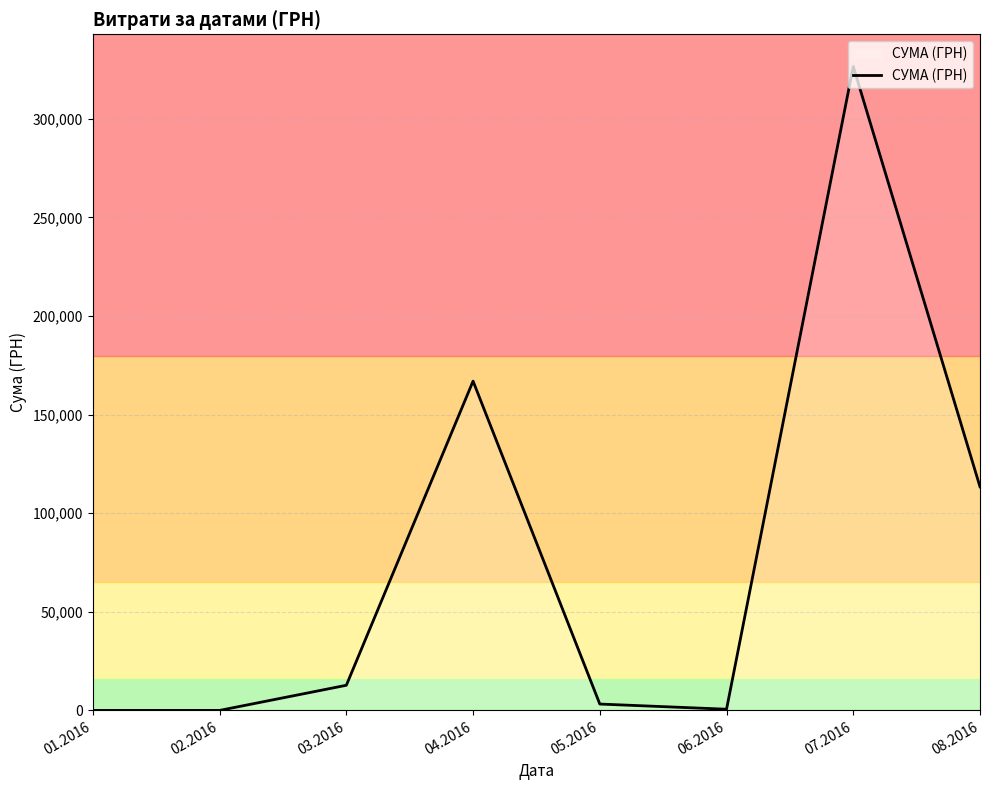

At which category does the data reach its first local peak?

04.2016